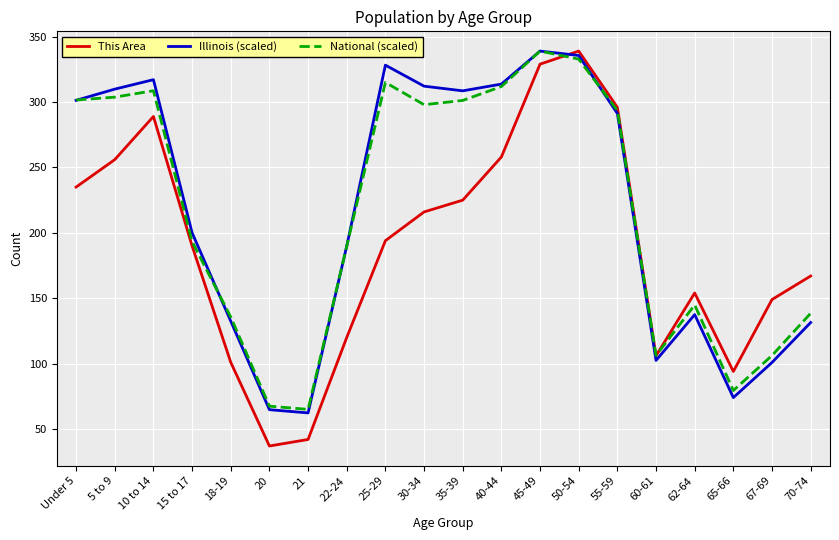

True or false: This Area and Illinois (scaled) intersect in this chart.

True